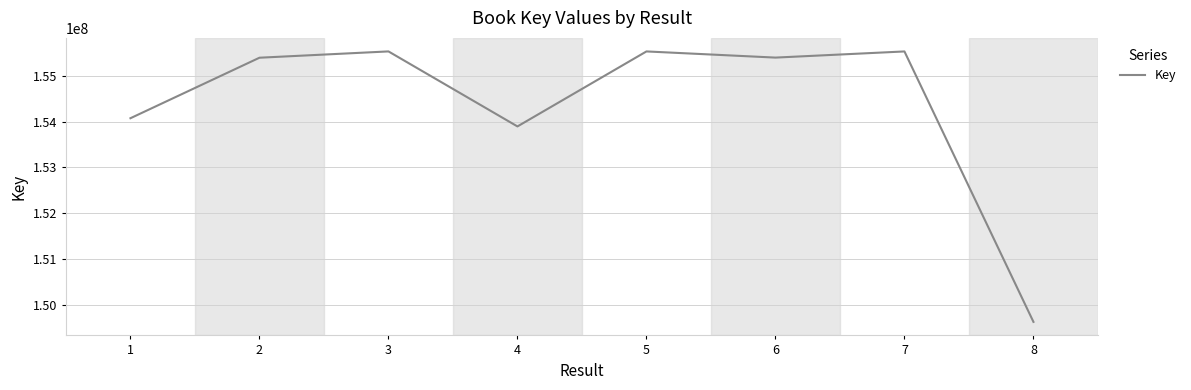

What is the difference between the second highest and second lowest values?

1640031